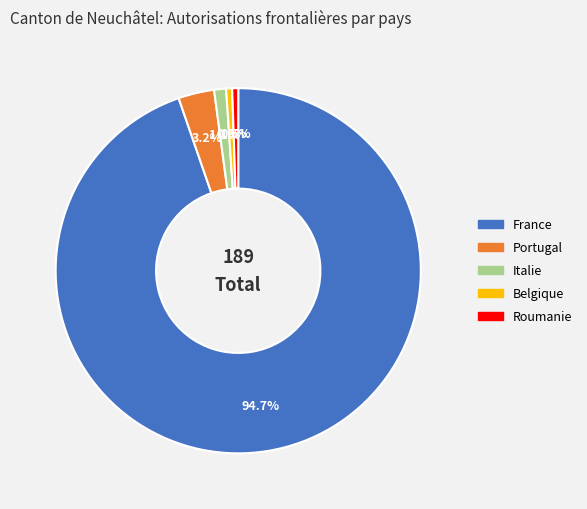

To the nearest percent, what is the difference between the France and Roumanie slice percentages?

94%